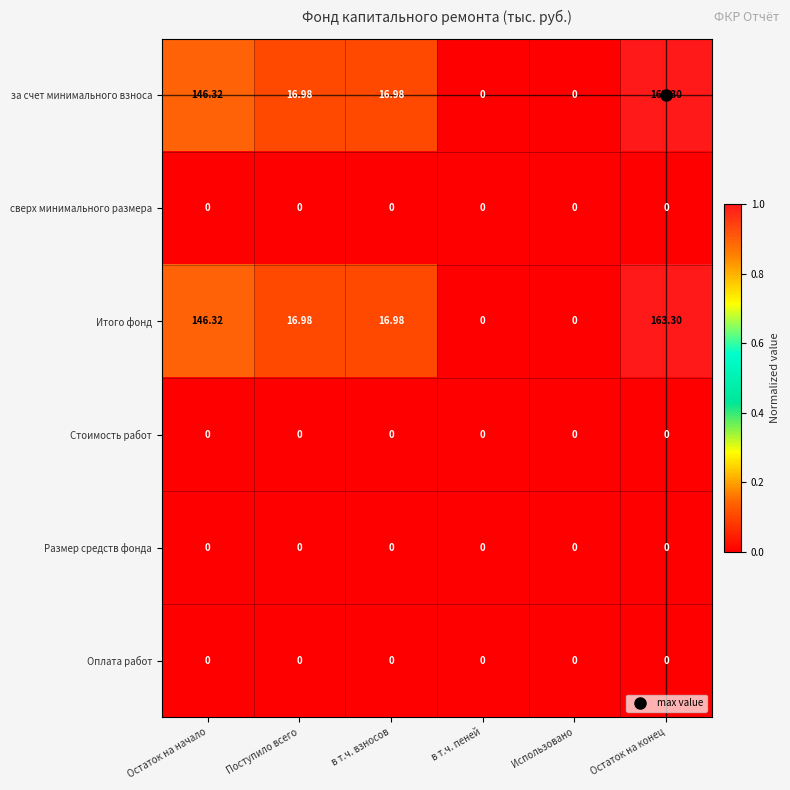

What is the difference between the highest and lowest values at Остаток на начало?

146.3